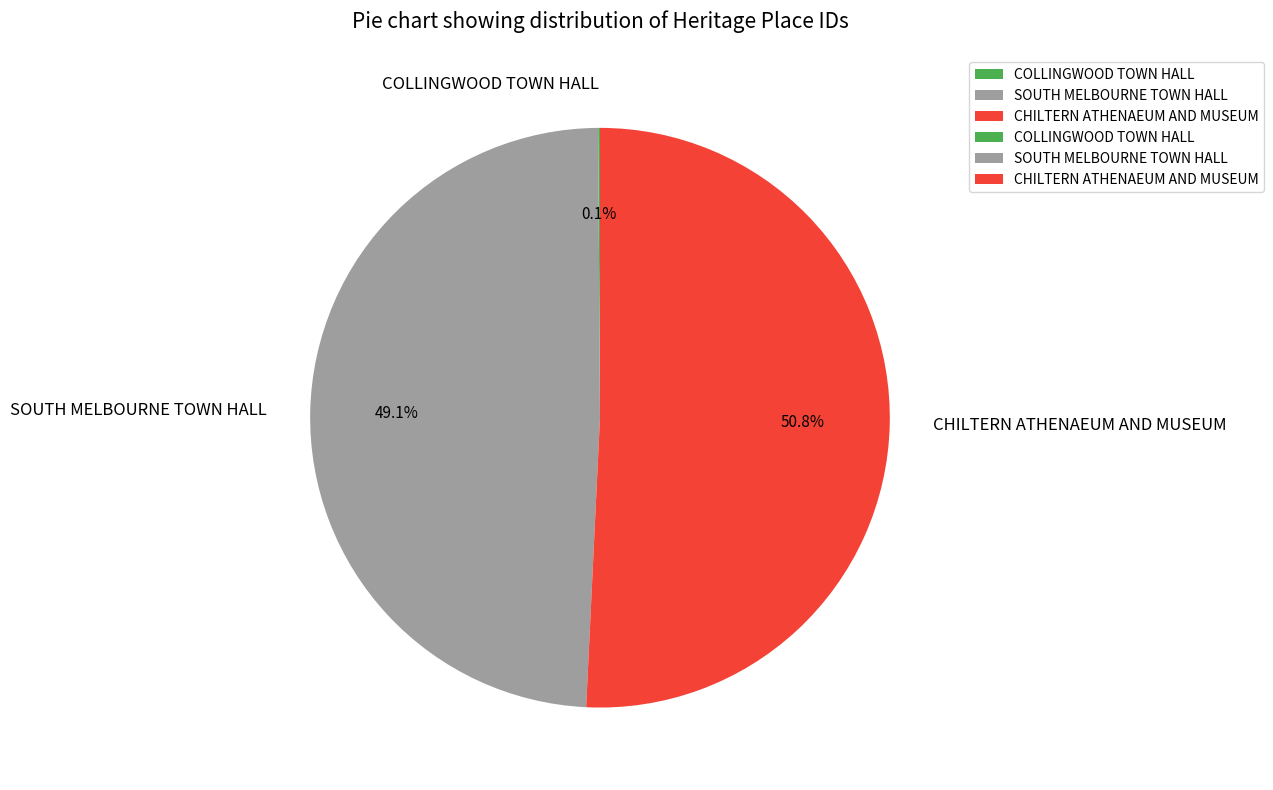

What is the majority slice?

CHILTERN ATHENAEUM AND MUSEUM